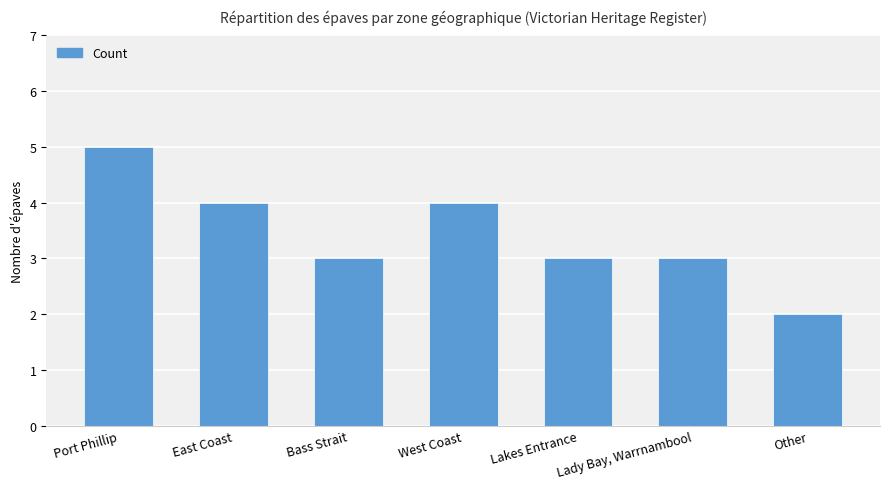

What is the maximum value shown in the chart?

5